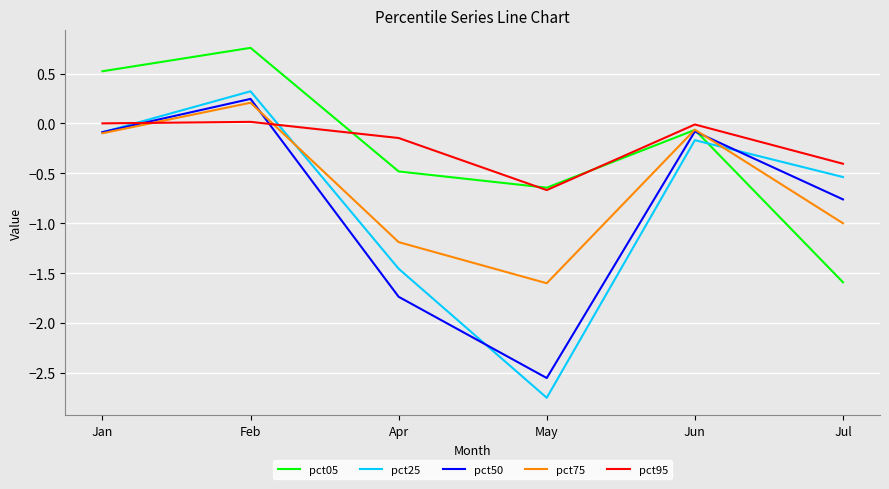

Which label corresponds to the smallest value in the chart?

May